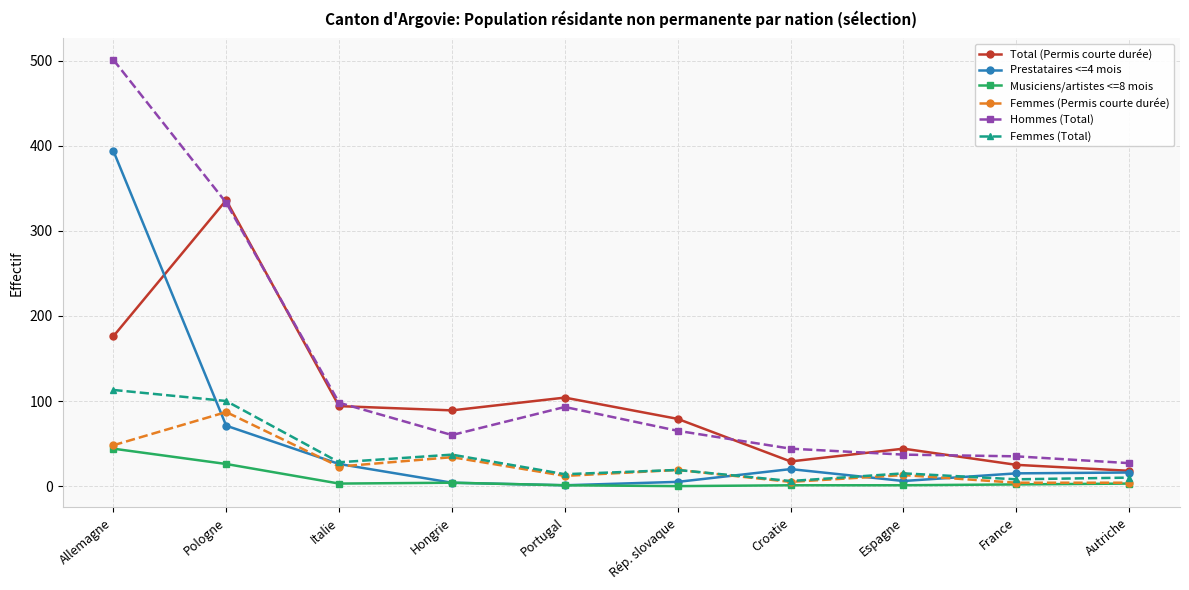

At how many categories does at least one series exceed 346?

1